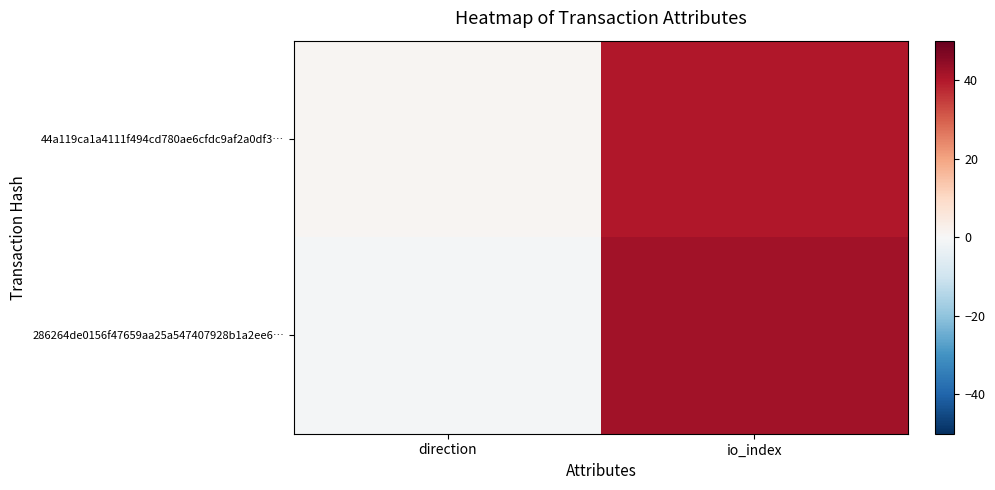

List the series in order of their peak value, lowest first.

44a119ca1a4111f494cd780ae6cfdc9af2a0df3…, 286264de0156f47659aa25a547407928b1a2ee6…